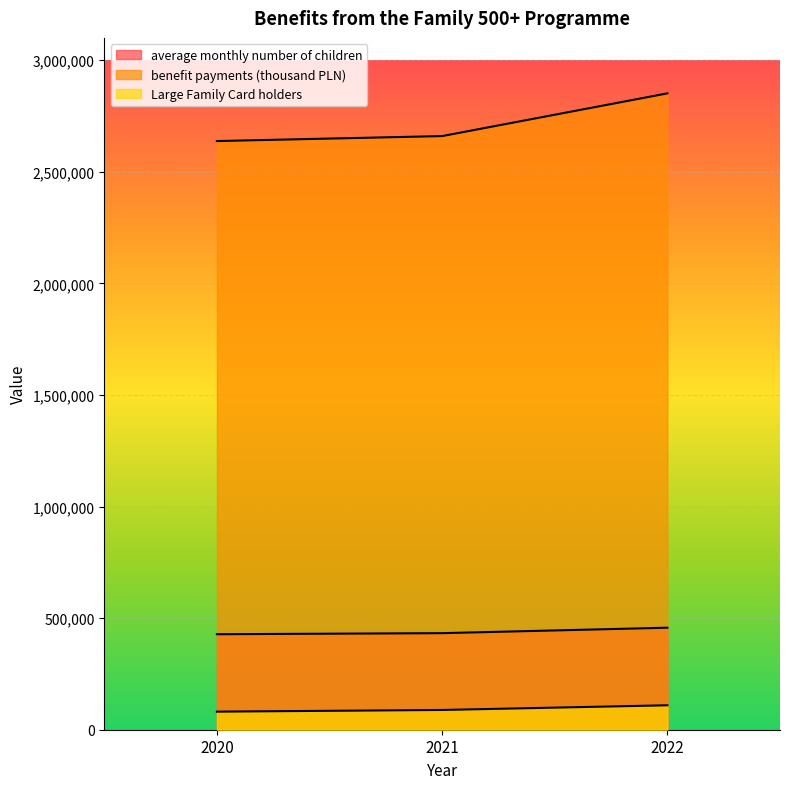

Reading left to right, list all the values displayed in this chart.

average monthly number of children: 2020=427948	2021=432705	2022=457135
benefit payments (thousand PLN): 2020=2637716	2021=2660006	2022=2851403
Large Family Card holders: 2020=80982	2021=88476	2022=109522